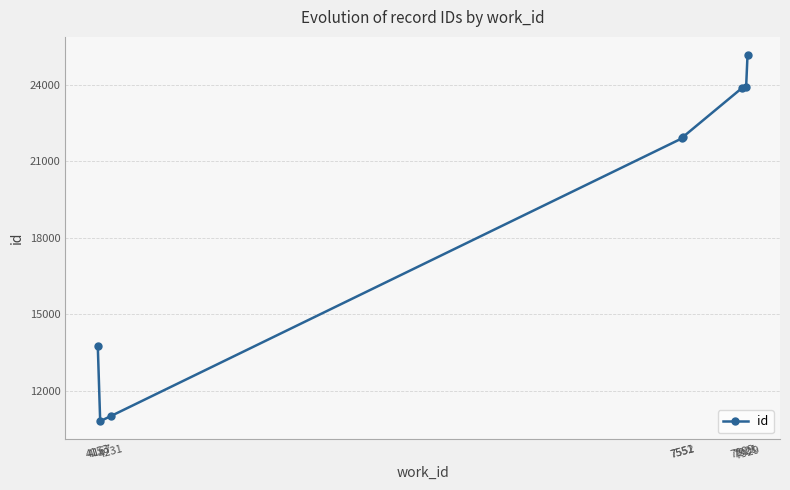

True or false: there are more than 2 points higher than both neighbors.

False